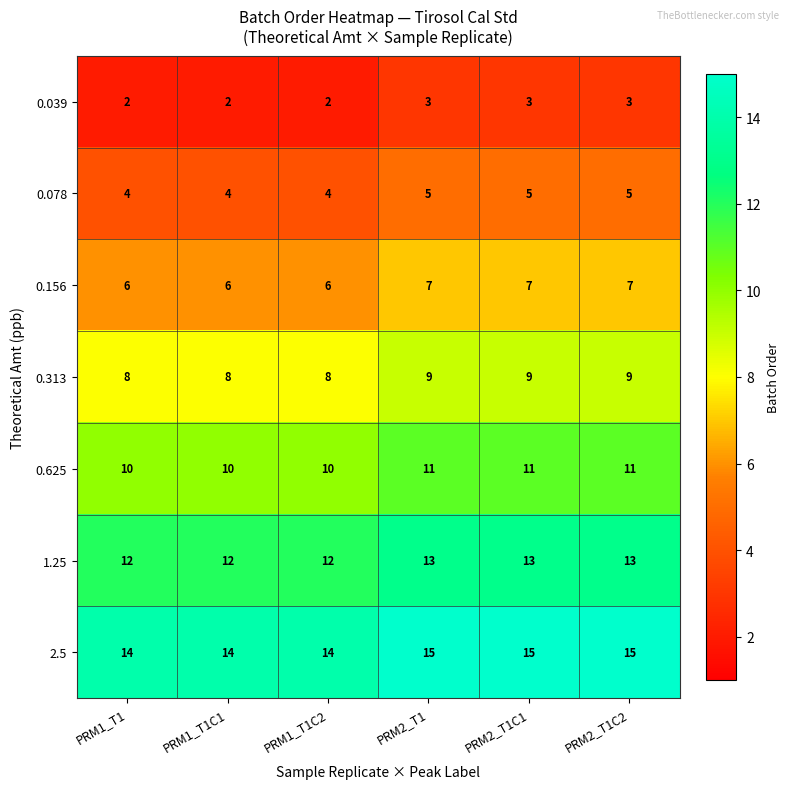

Rank the series at PRM1_T1C2 from lowest to highest value.

0.039, 0.078, 0.156, 0.313, 0.625, 1.25, 2.5